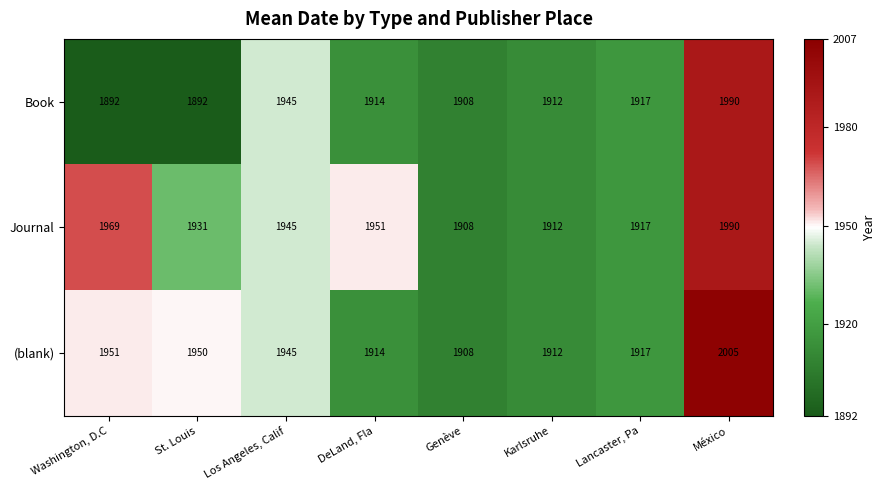

The Journal series shows 432 at México. True or false?

False